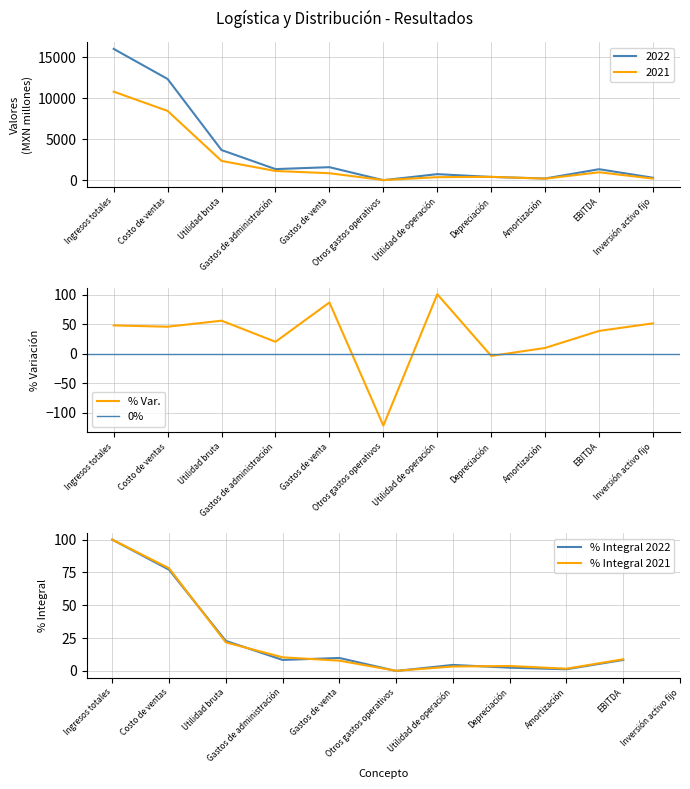

What is the spread (max minus min) of values at Ingresos totales?

5223.0